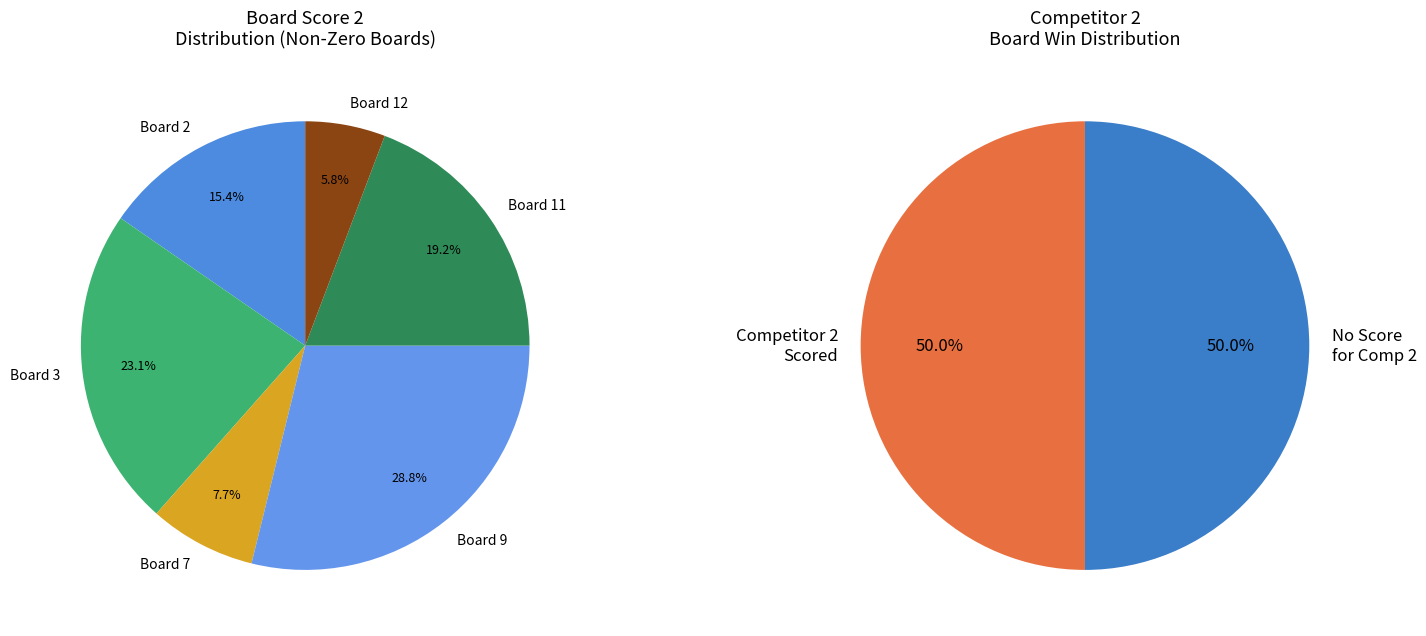

Does any single category account for the majority?

No